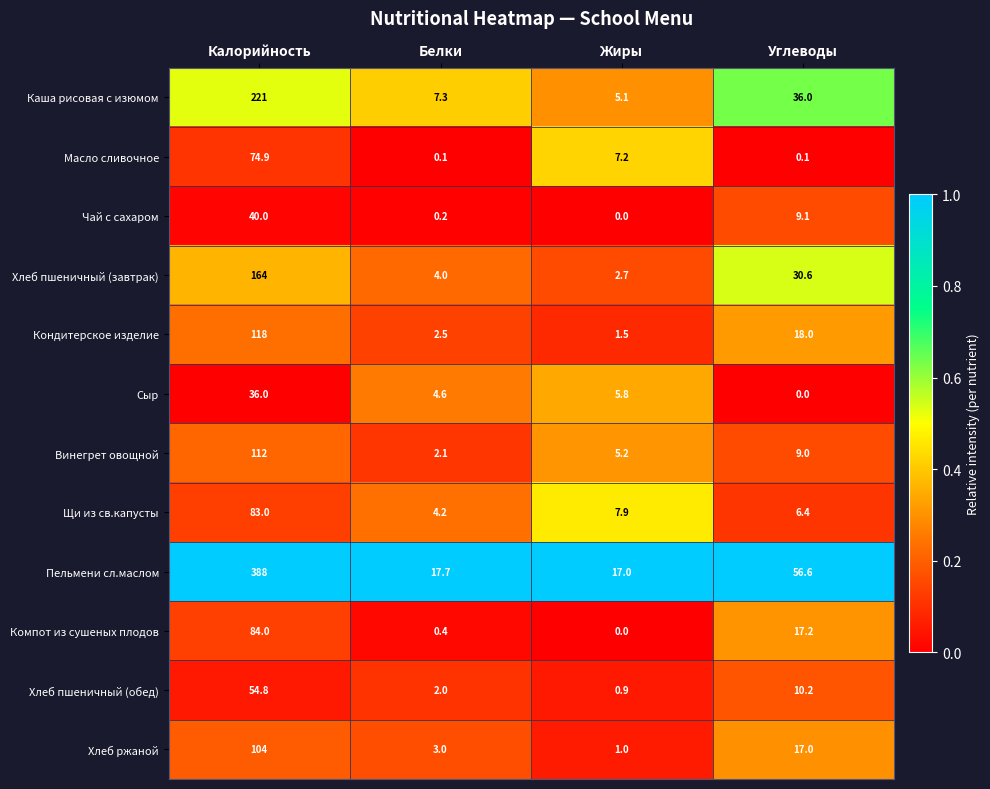

Is it true that Хлеб пшеничный (завтрак) equals 50.0 at Углеводы?

False